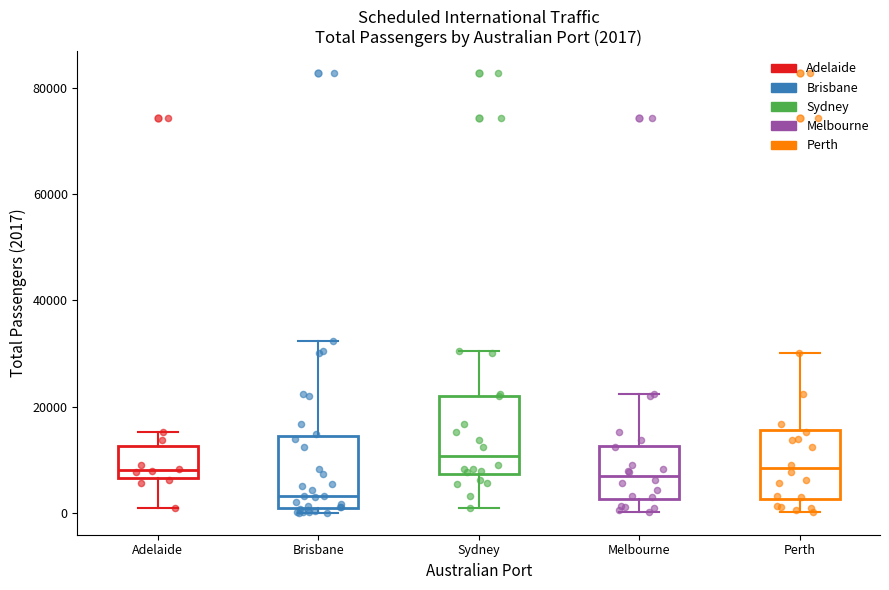

Which box's median line is the highest?

Sydney